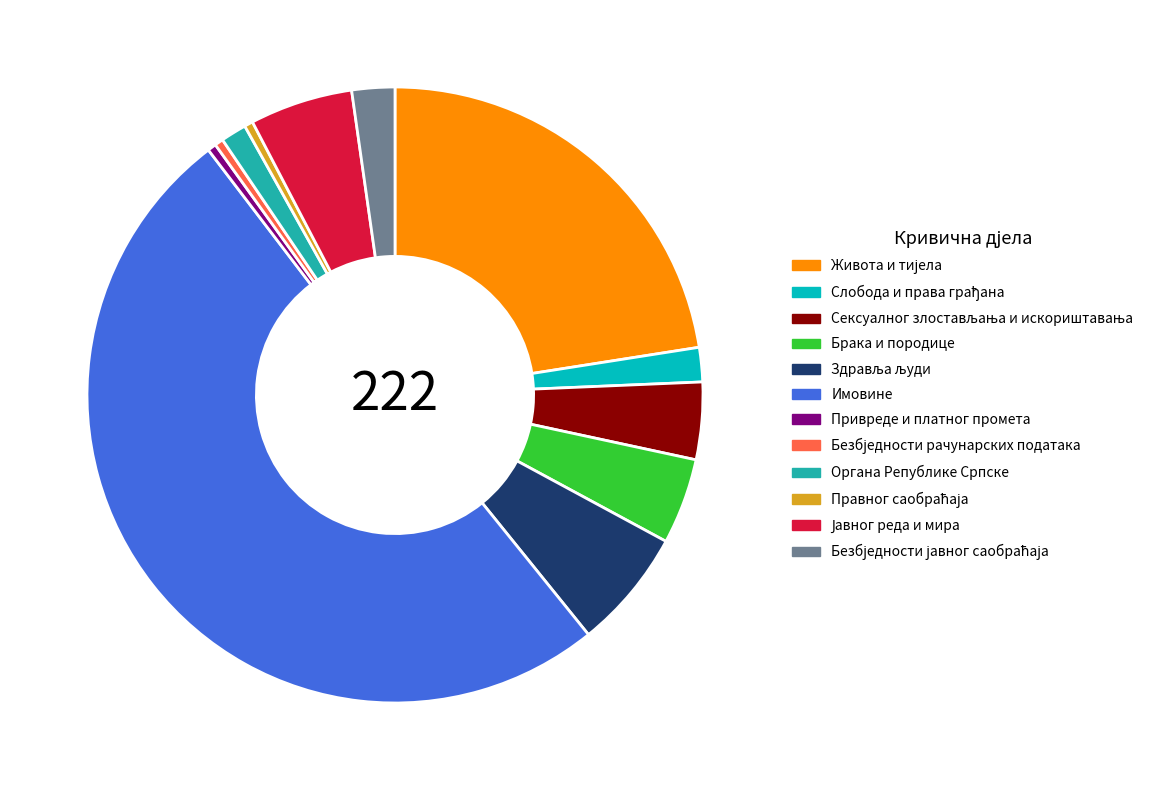

How many slices are in this pie chart?

12